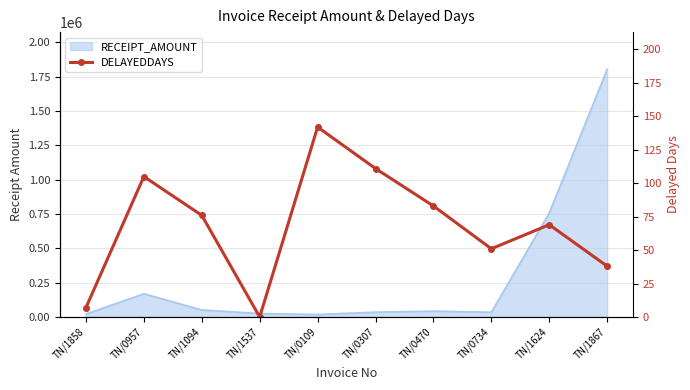

How many data points are less than 76?

5